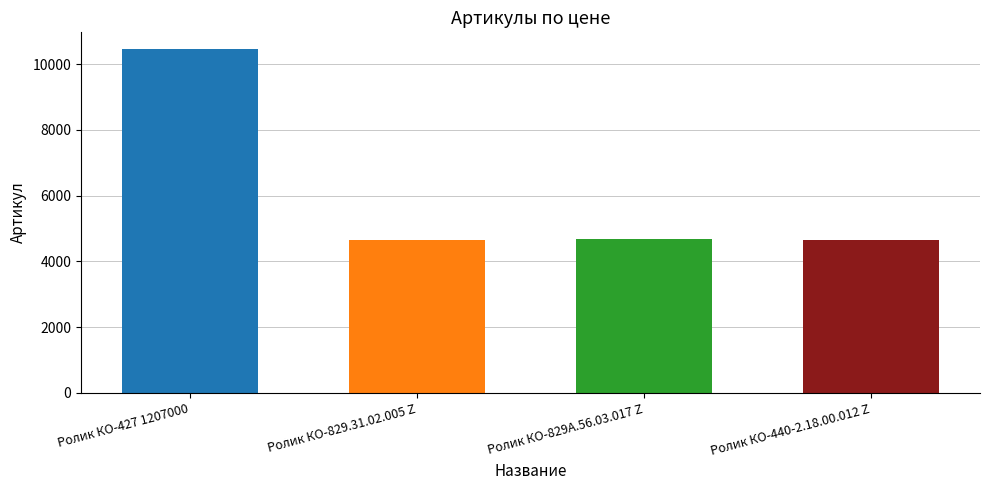

What is the change in value from Ролик КО-829.31.02.005 Z to Ролик КО-829А.56.03.017 Z?

+1